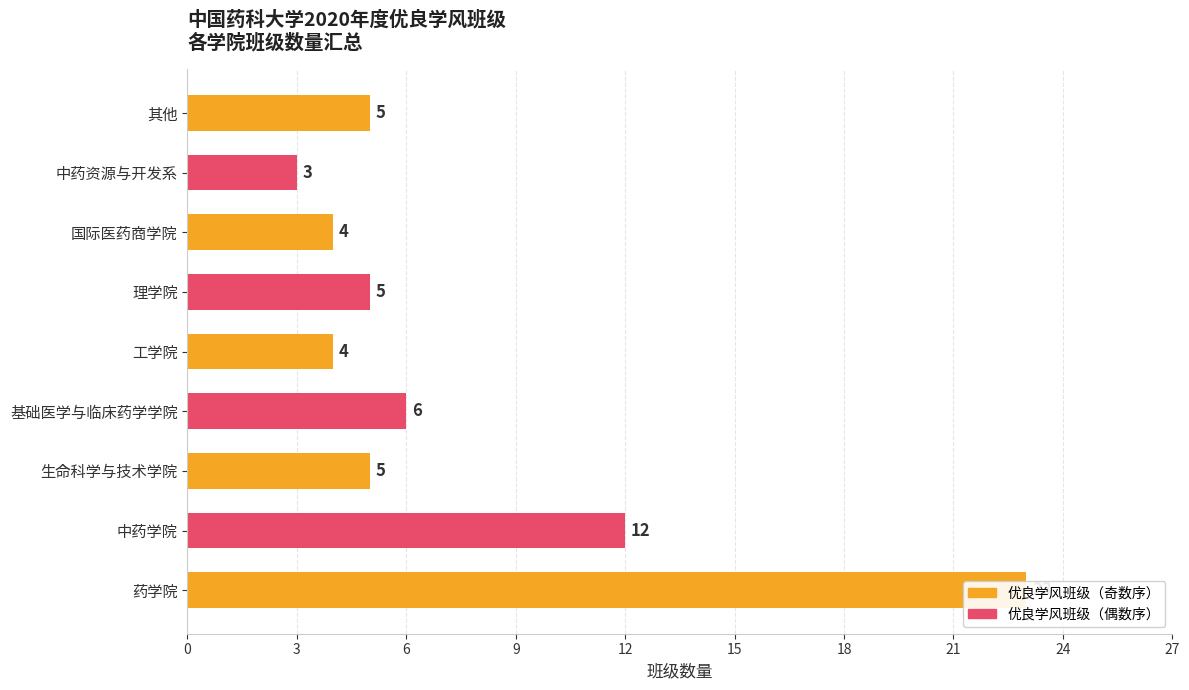

What is the difference between the maximum and minimum values?

20